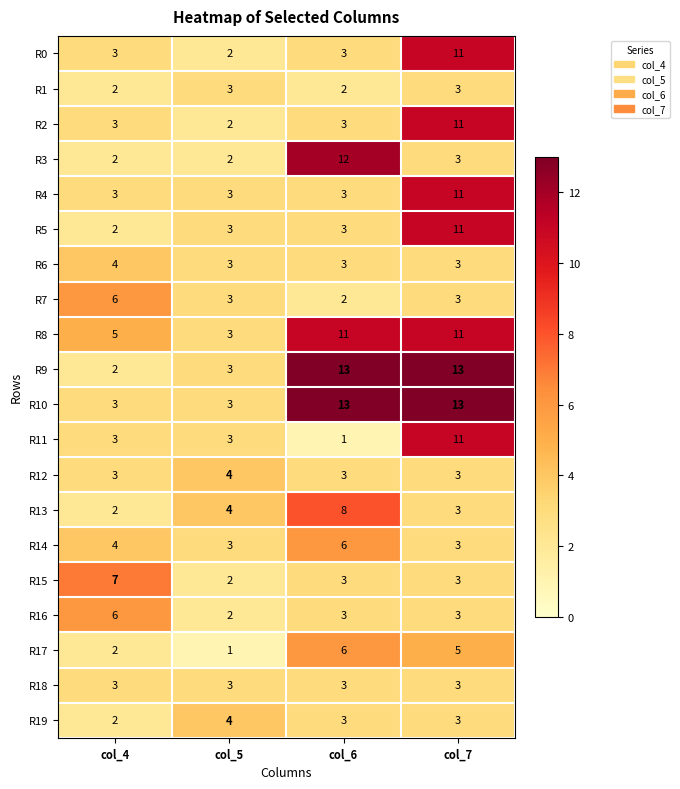

What is the maximum value for R13?

8